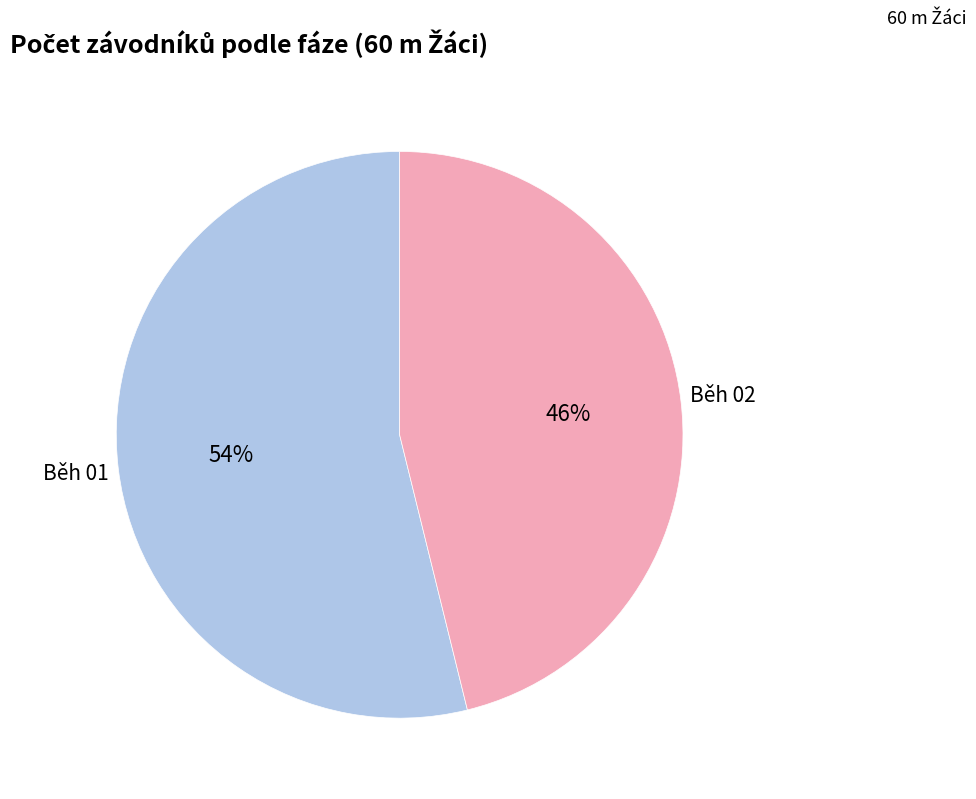

To the nearest percent, what is the difference between the largest and smallest slice percentages?

8%